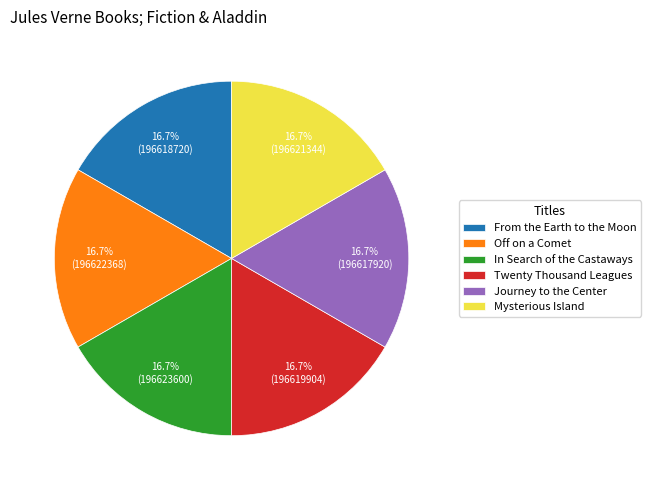

How many segments does this pie chart have?

6